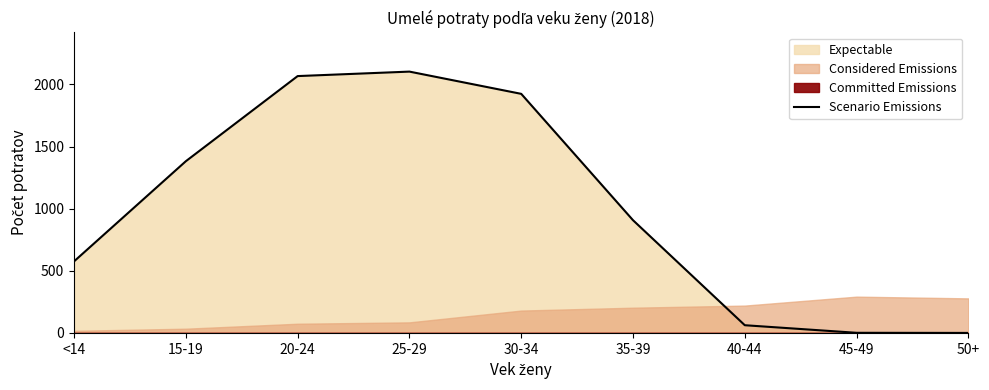

Does the chart display data point markers on the line(s)?

No